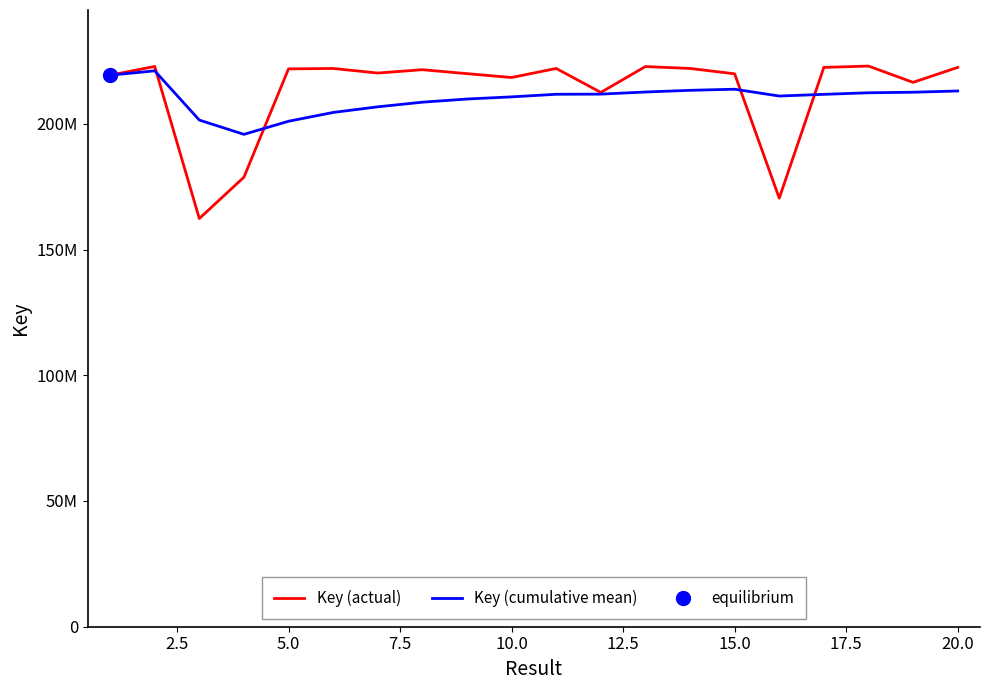

Does the chart have visible grid lines?

No